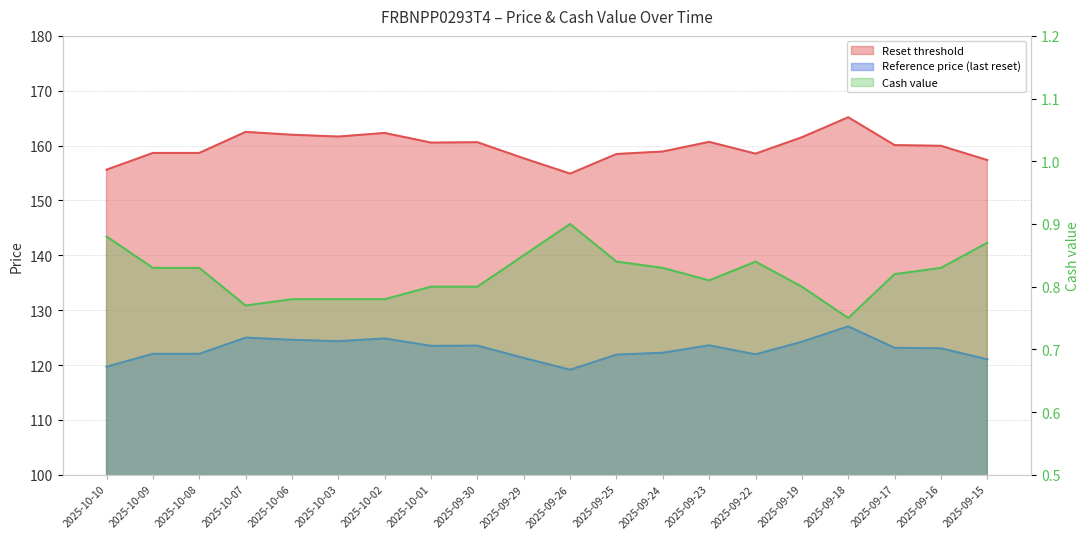

At which category does the chart reach its minimum across all series?

2025-09-18